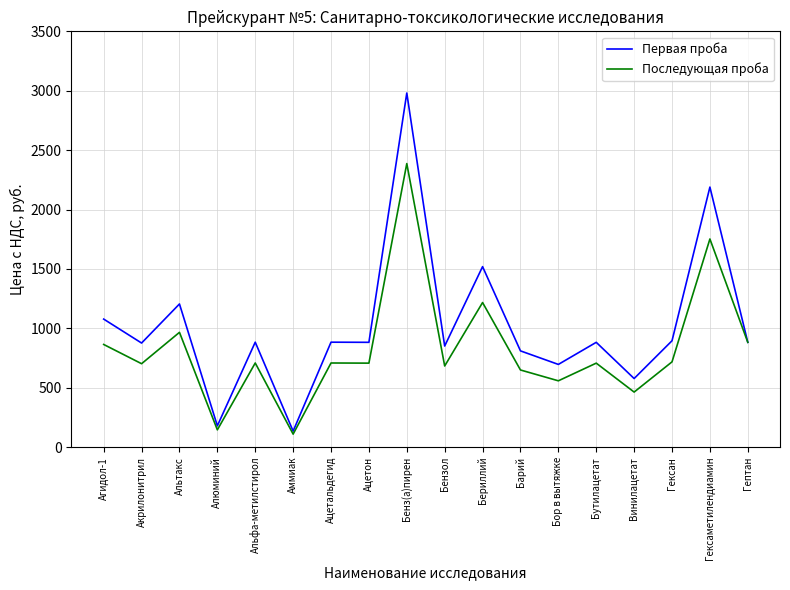

List the series in order of their peak value, highest first.

Первая проба, Последующая проба